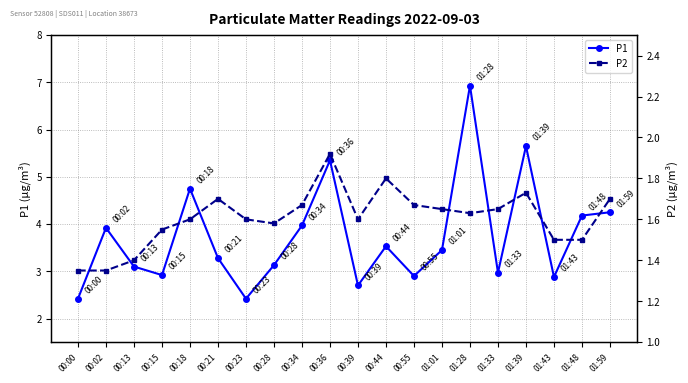

What is the label of the 15th point from the left?

01:28